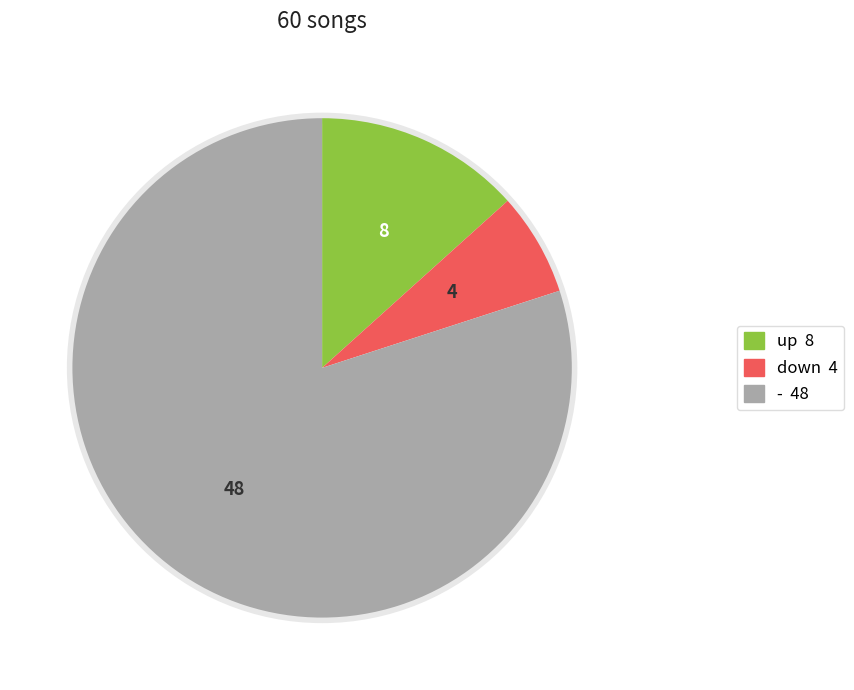

Is there a majority slice in this chart?

Yes